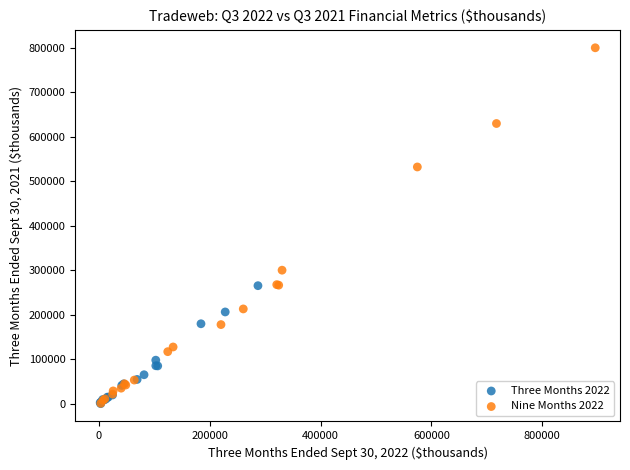

What are all the series names shown in the legend?

Three Months 2022, Nine Months 2022